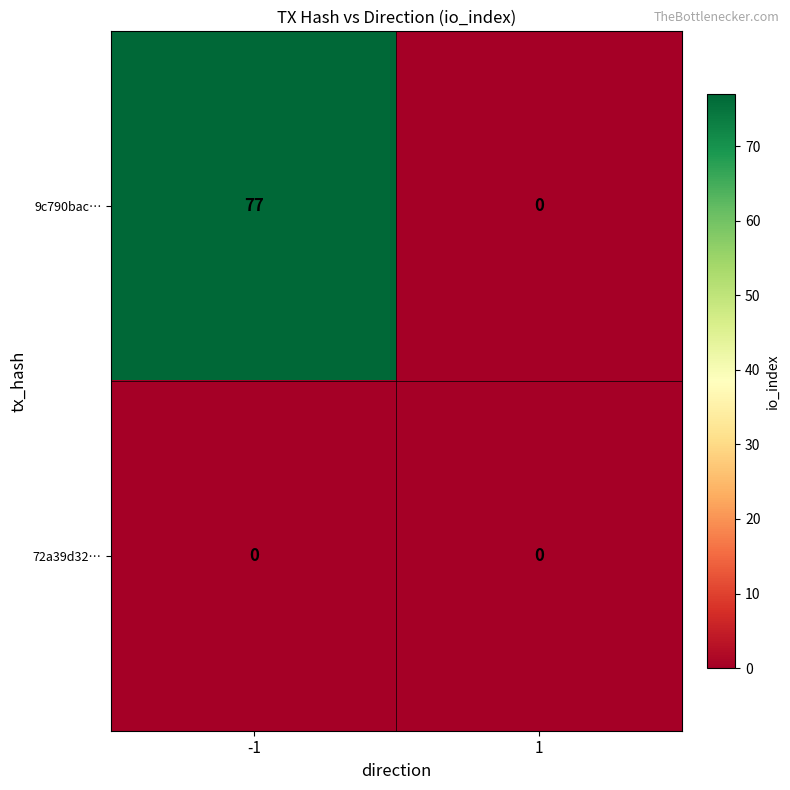

Which series changed the most between -1 and 1?

9c790bac…